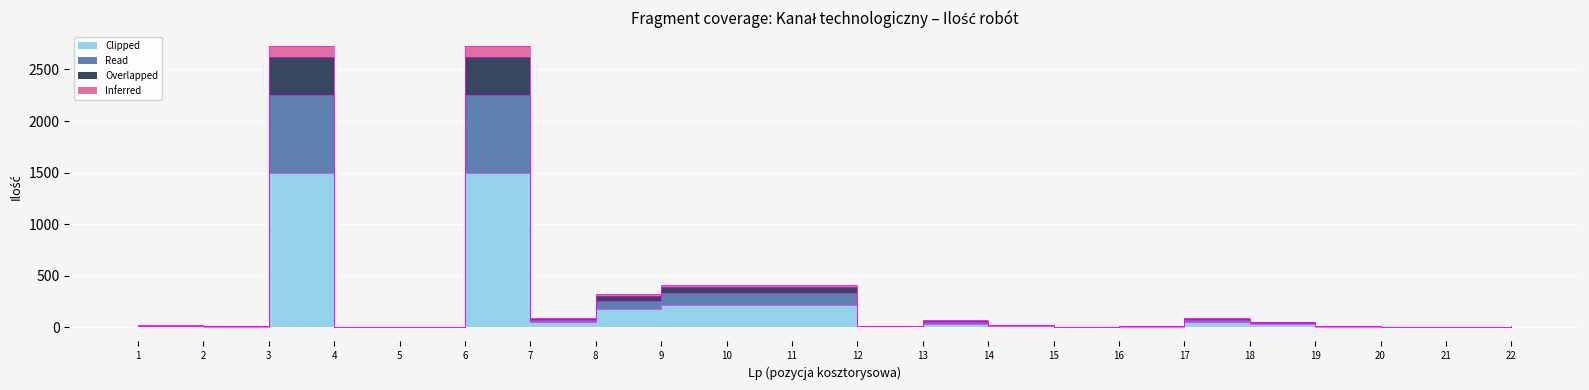

Which category has the highest value in the Read series?

3